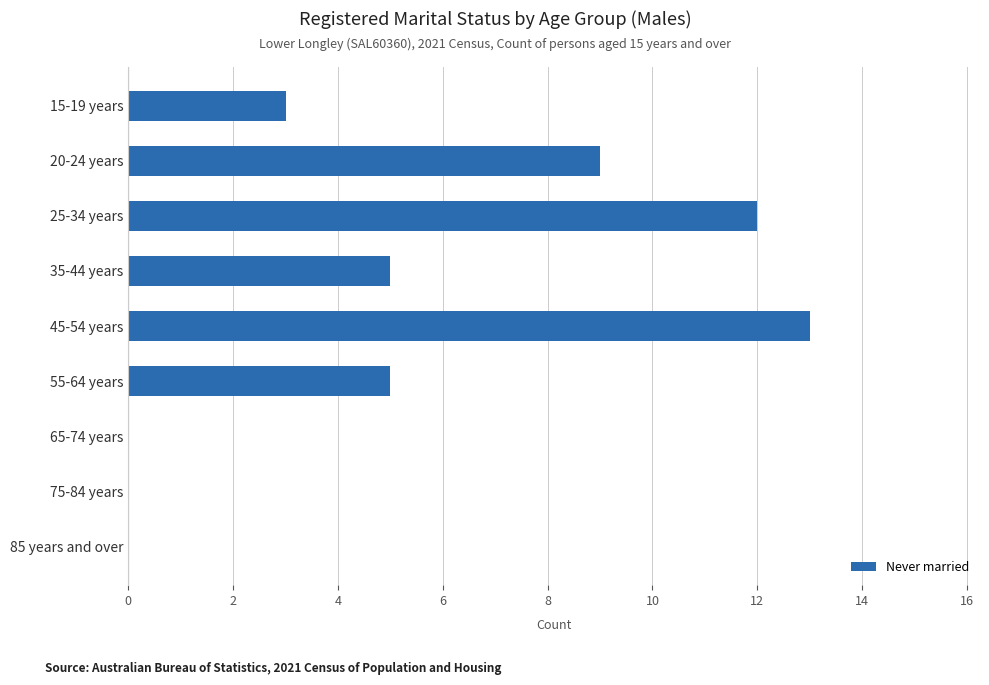

At which category does the chart reach its peak across all series?

45-54 years